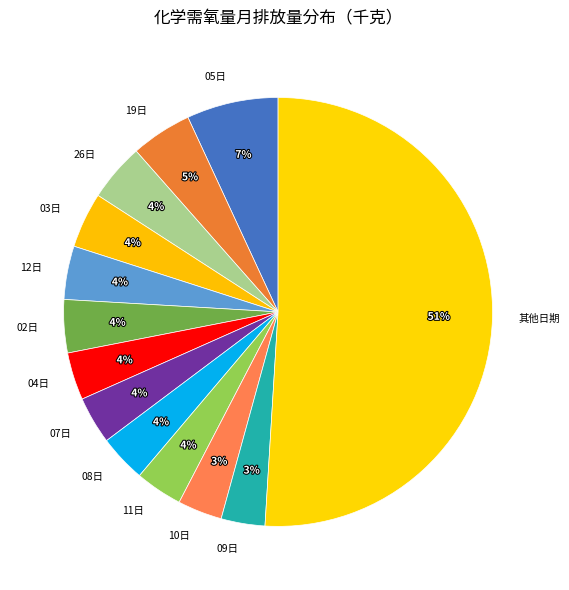

Approximately how many times larger is the value at 12日 compared to 05日?

0.6